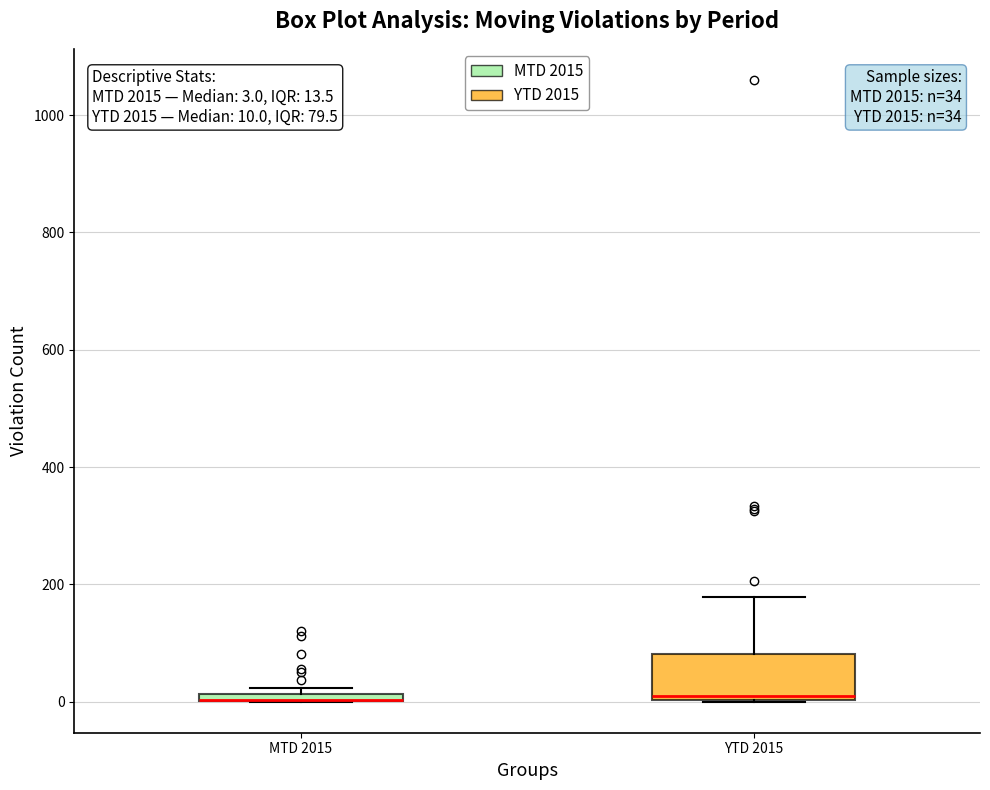

Which box is the tallest, from its lower edge to its upper edge?

YTD 2015